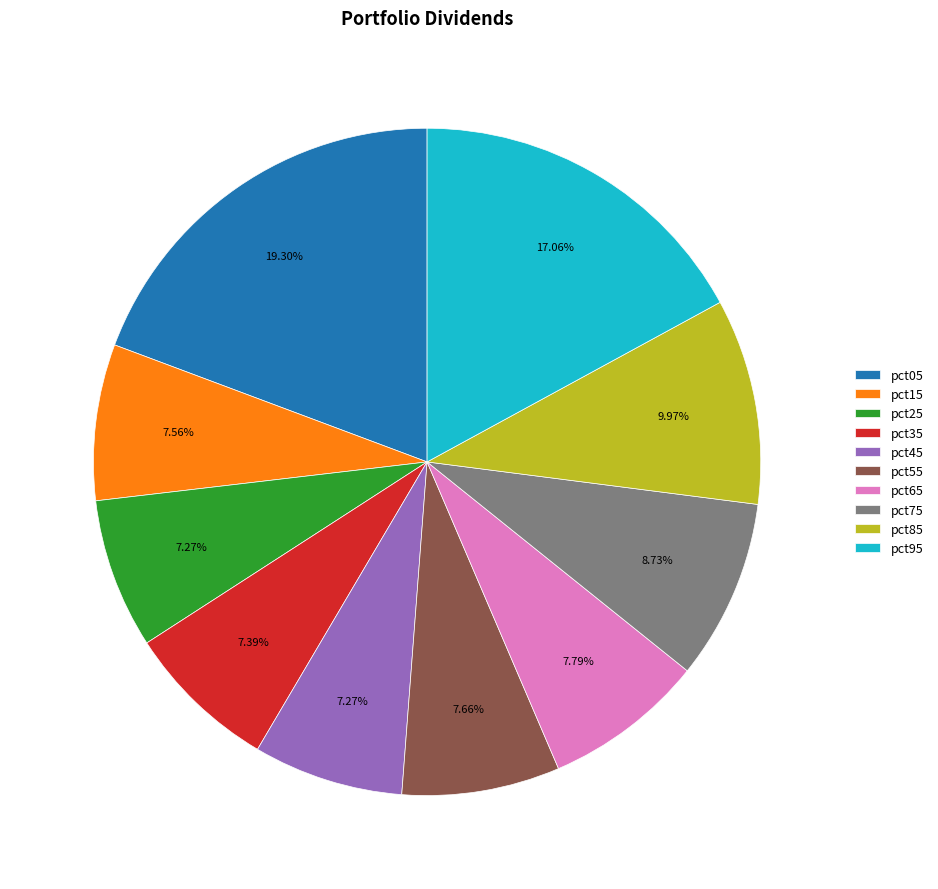

Between pct85 and pct15, which is larger?

pct85